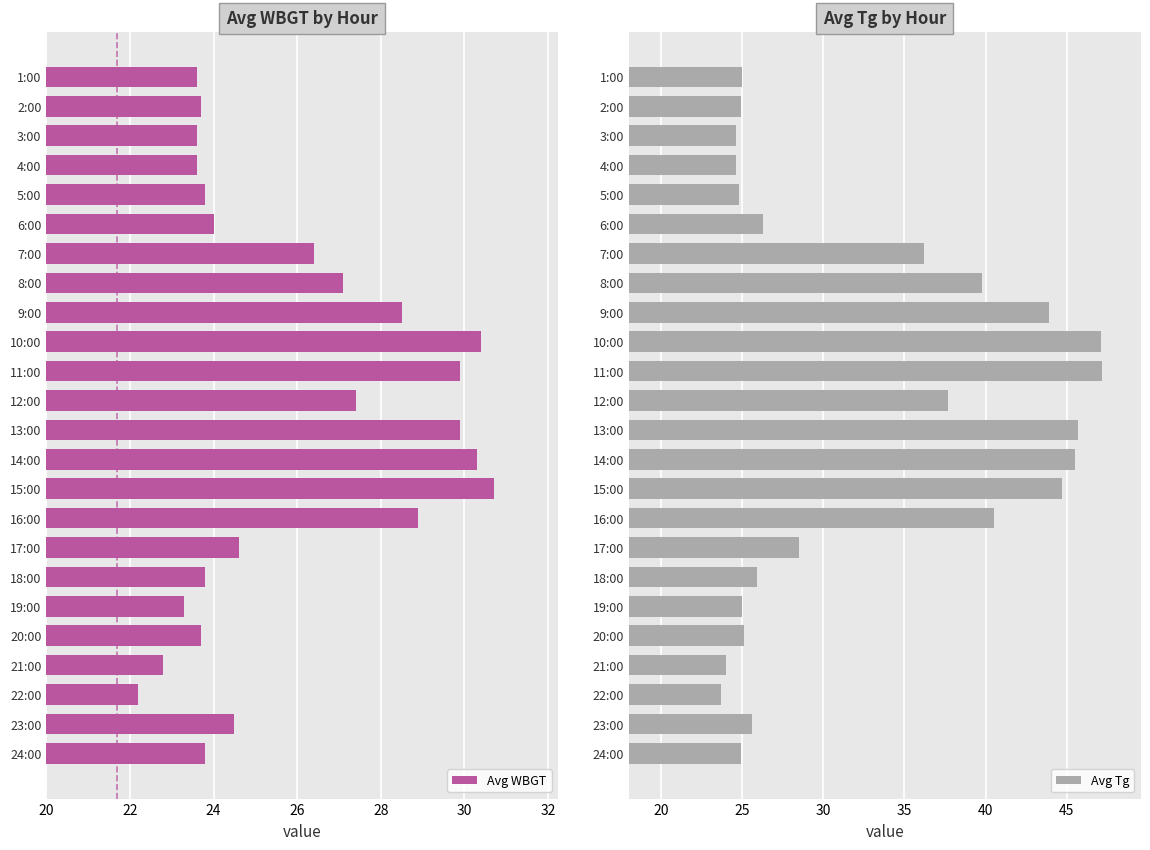

At which label does Avg WBGT reach its minimum?

22:00